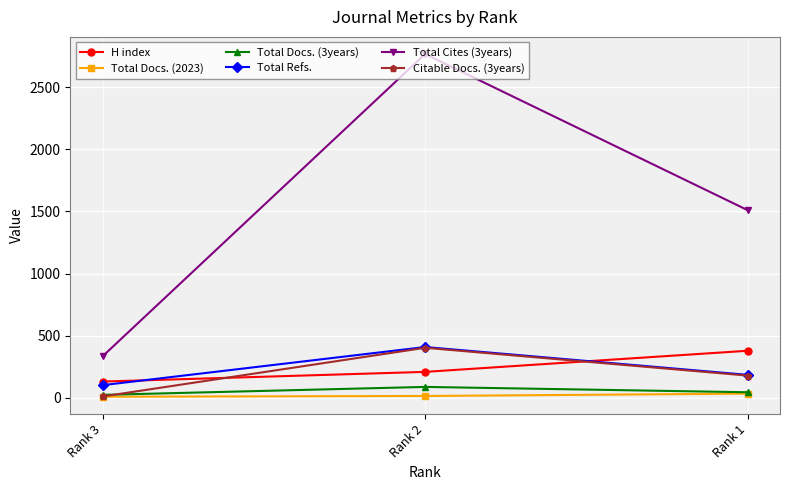

What are all the series names shown in the legend?

H index, Total Docs. (2023), Total Docs. (3years), Total Refs., Total Cites (3years), Citable Docs. (3years)